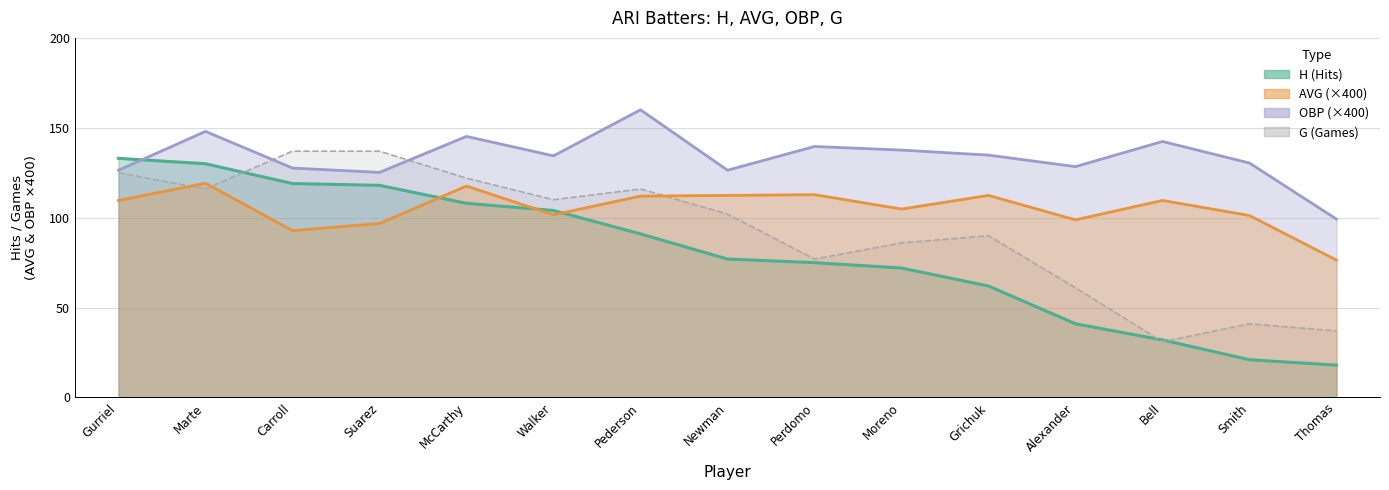

What is the total value across all series at Newman?

417.8